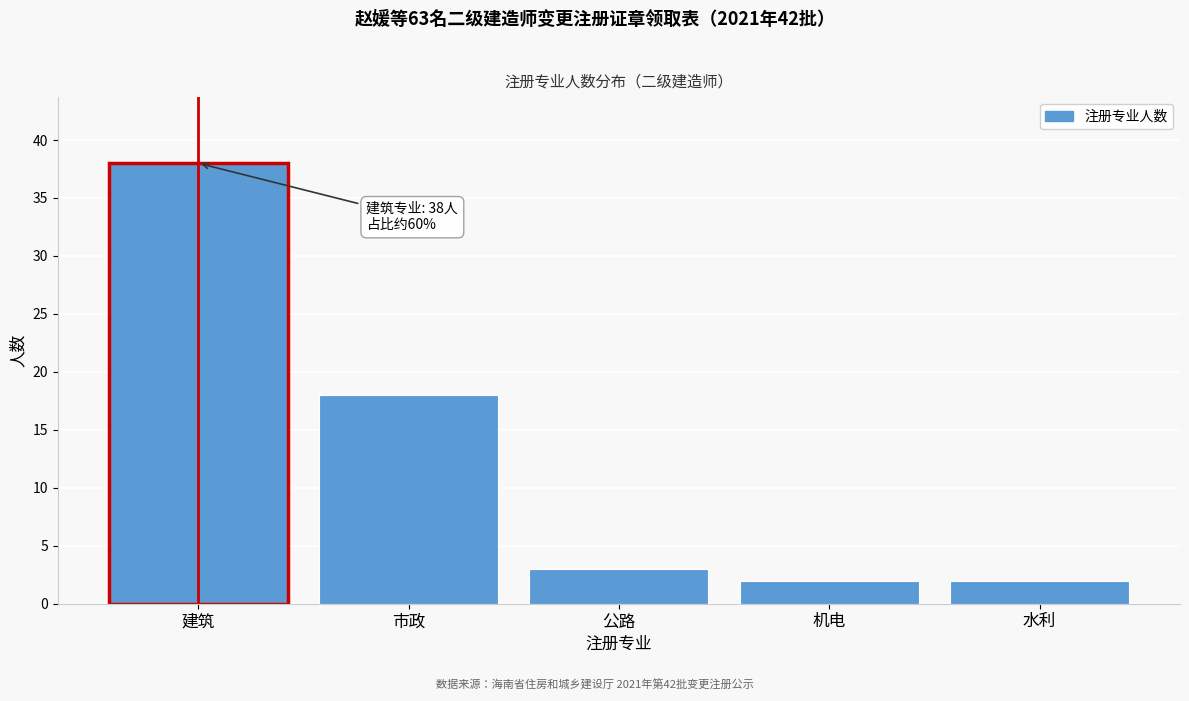

Reading left to right, list all the values displayed in this chart.

38	18	3	2	2